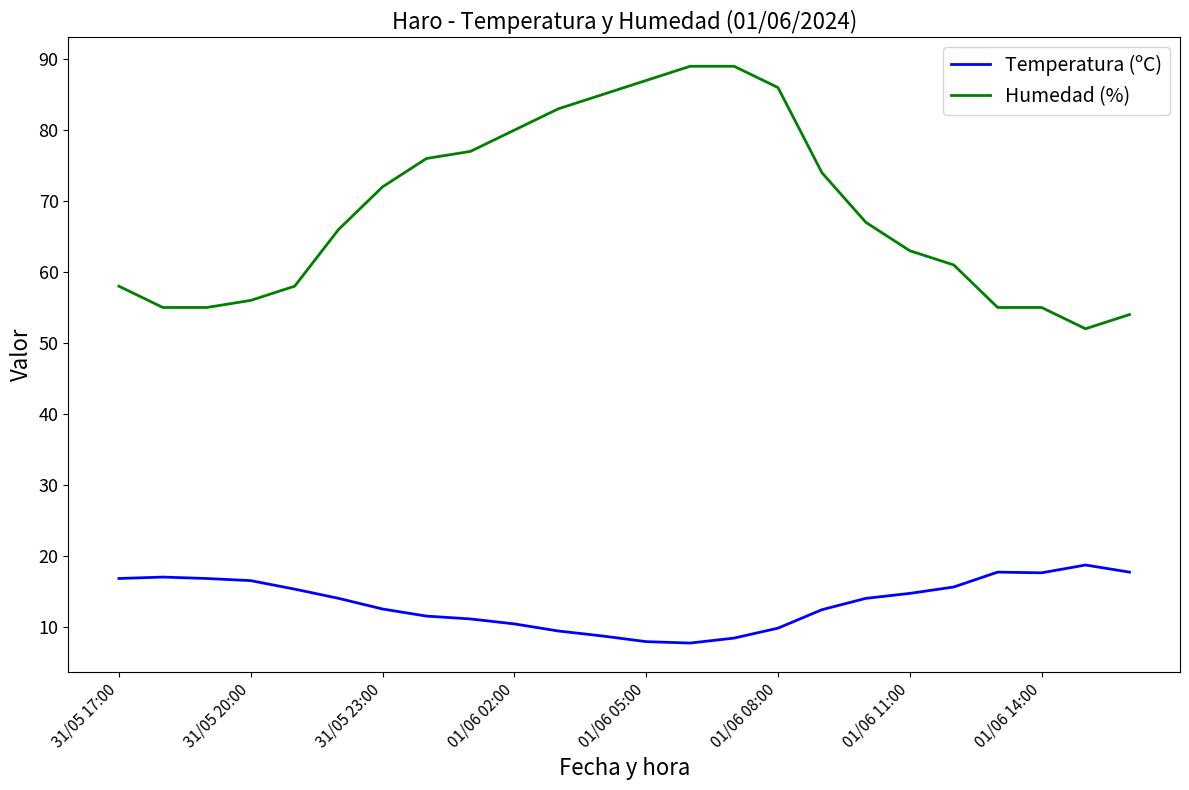

What is the difference between the maximum and minimum values in the Humedad (%) series?

37.0